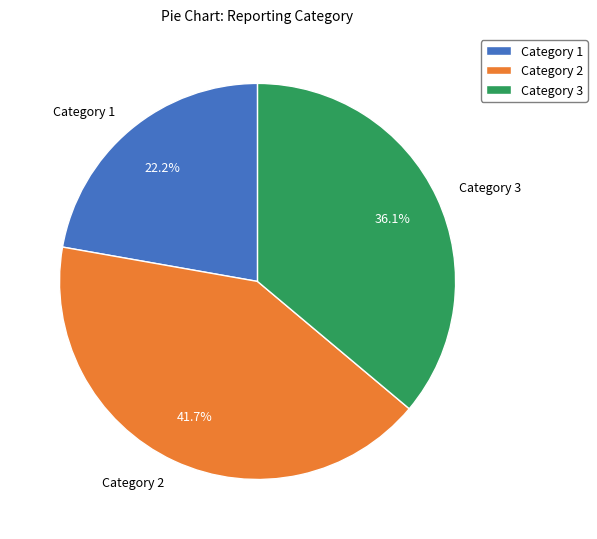

Is there a majority slice in this chart?

No